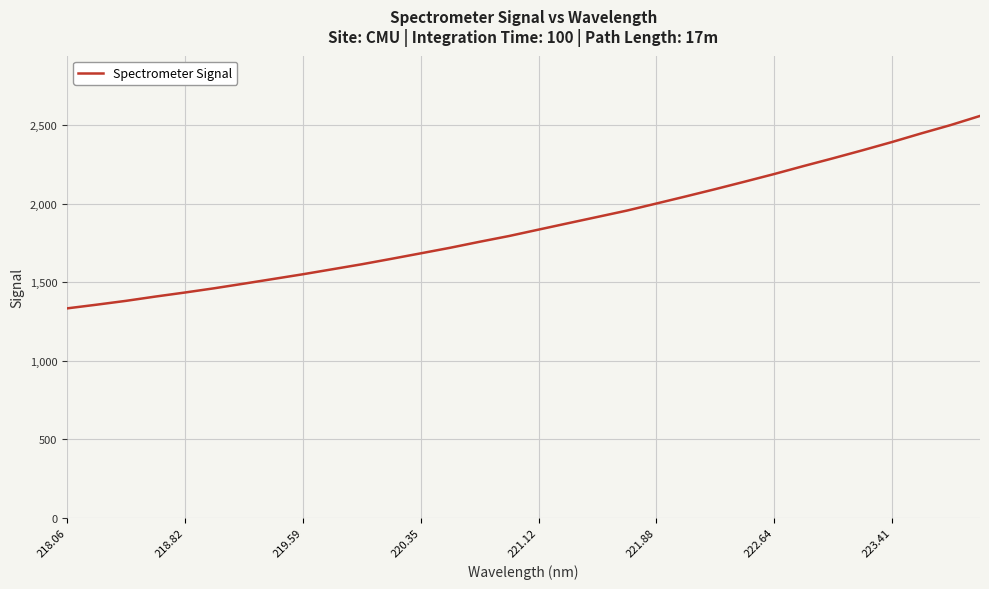

What is the greatest value displayed?

2560.5